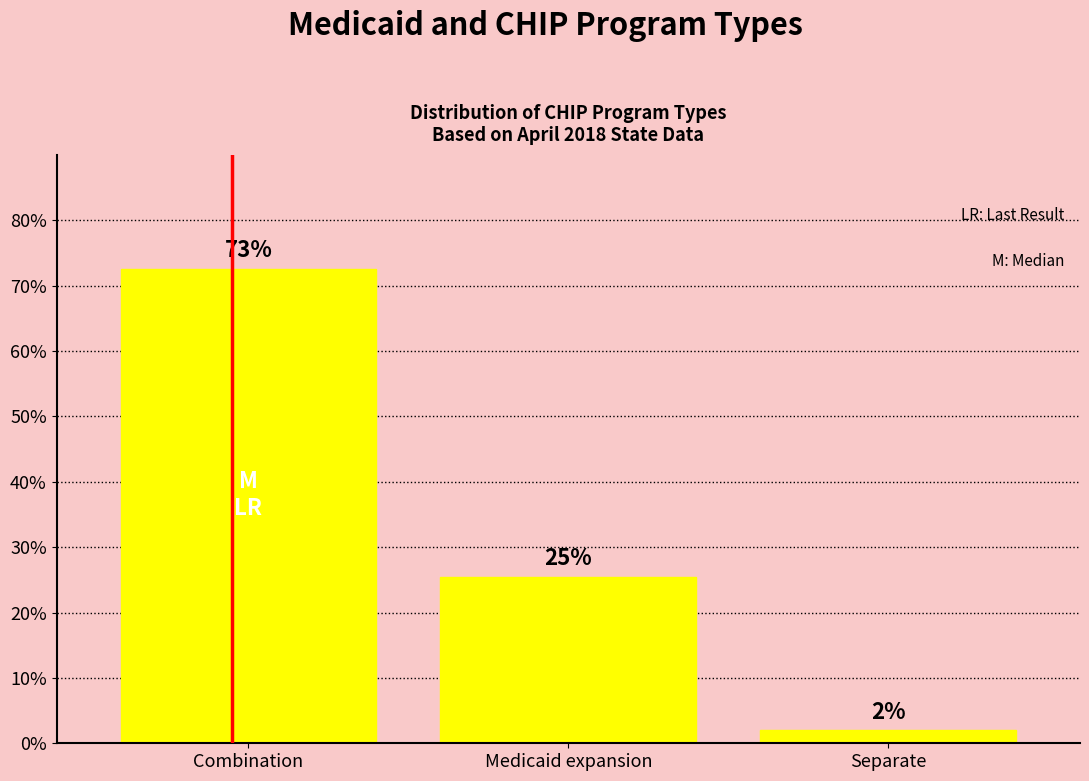

How many bars are there in total?

3